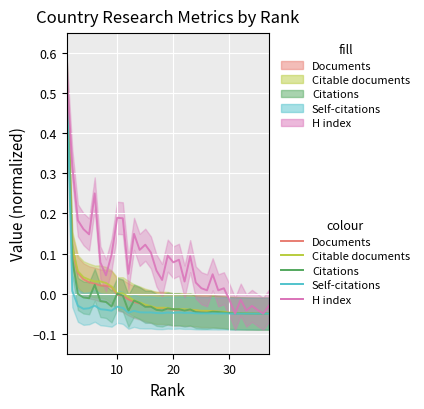

At which label is Citations closest to 0?

10